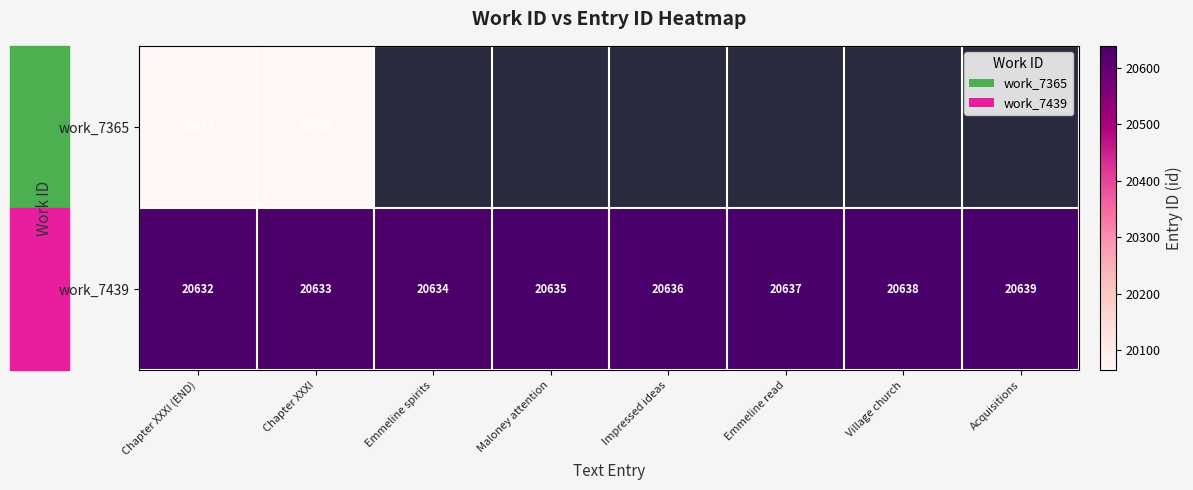

What is the minimum value shown in the chart?

20064.0